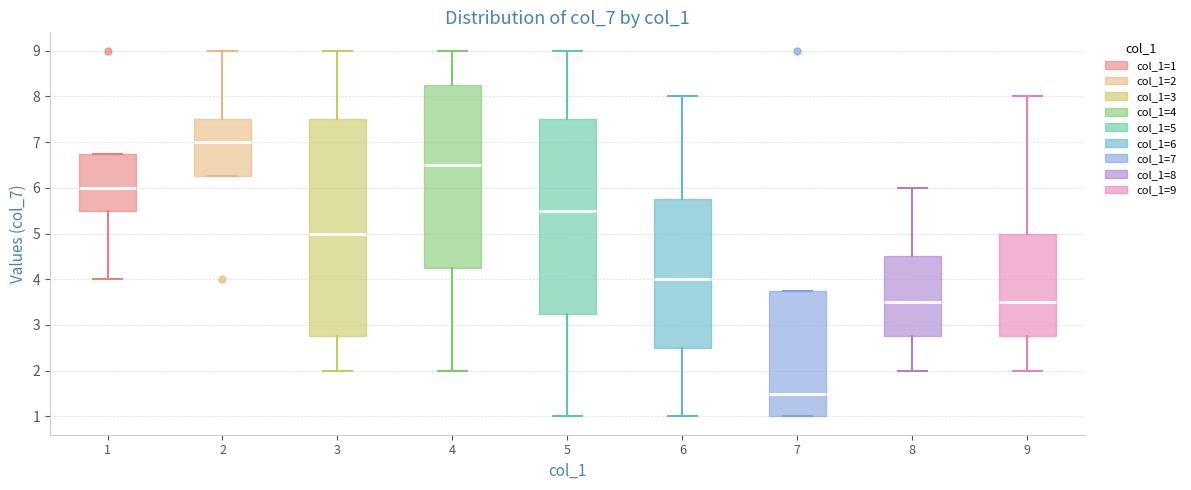

Reading left to right, transcribe this box plot: for each box, give where its median line is, the range the box spans, and where its two whiskers end, as read against the y-axis. The values are not printed on the chart, so give them approximately, as read against the axis.

1: median 6.0, box 5.5 to 6.8, whiskers 4.0 to 6.8
2: median 7.0, box 6.3 to 7.5, whiskers 6.3 to 9.0
3: median 5.0, box 2.8 to 7.5, whiskers 2.0 to 9.0
4: median 6.5, box 4.3 to 8.3, whiskers 2.0 to 9.0
5: median 5.5, box 3.3 to 7.5, whiskers 1.0 to 9.0
6: median 4.0, box 2.5 to 5.8, whiskers 1.0 to 8.0
7: median 1.5, box 1.0 to 3.8, whiskers 1.0 to 3.8
8: median 3.5, box 2.8 to 4.5, whiskers 2.0 to 6.0
9: median 3.5, box 2.8 to 5.0, whiskers 2.0 to 8.0